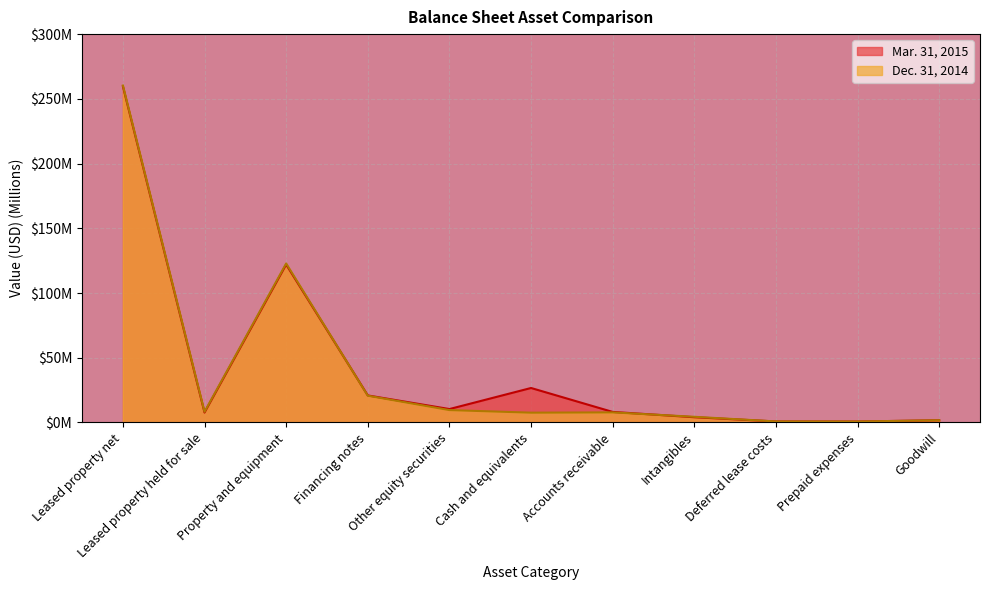

What are all the series names shown in the legend?

Mar. 31, 2015, Dec. 31, 2014